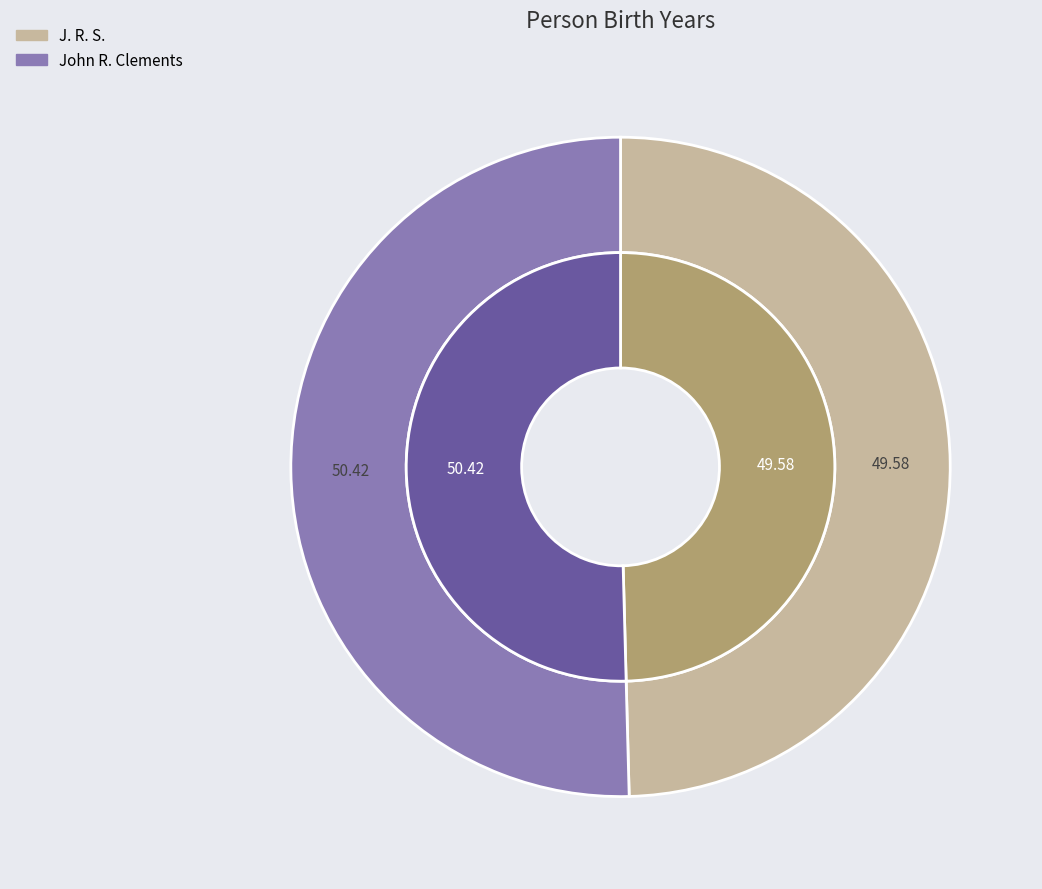

Combined, what portion of the pie is J. R. S. and John R. Clements?

100.0%